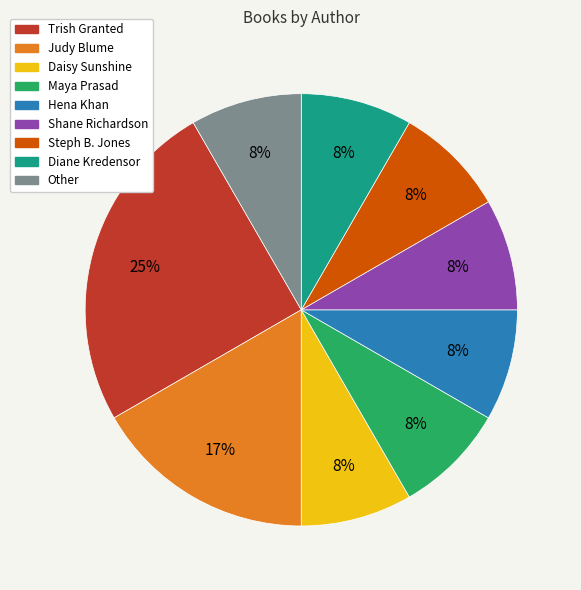

What percentage is the Judy Blume slice, to the nearest percent?

17%